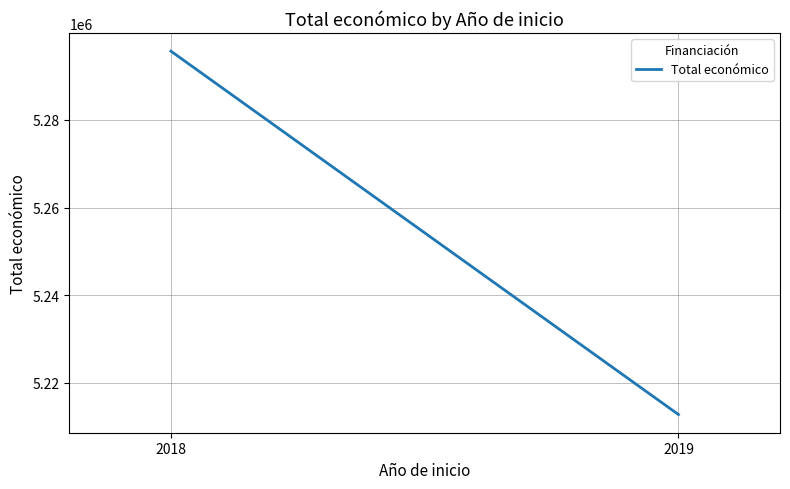

At which label is the value closest to 5254221?

2019